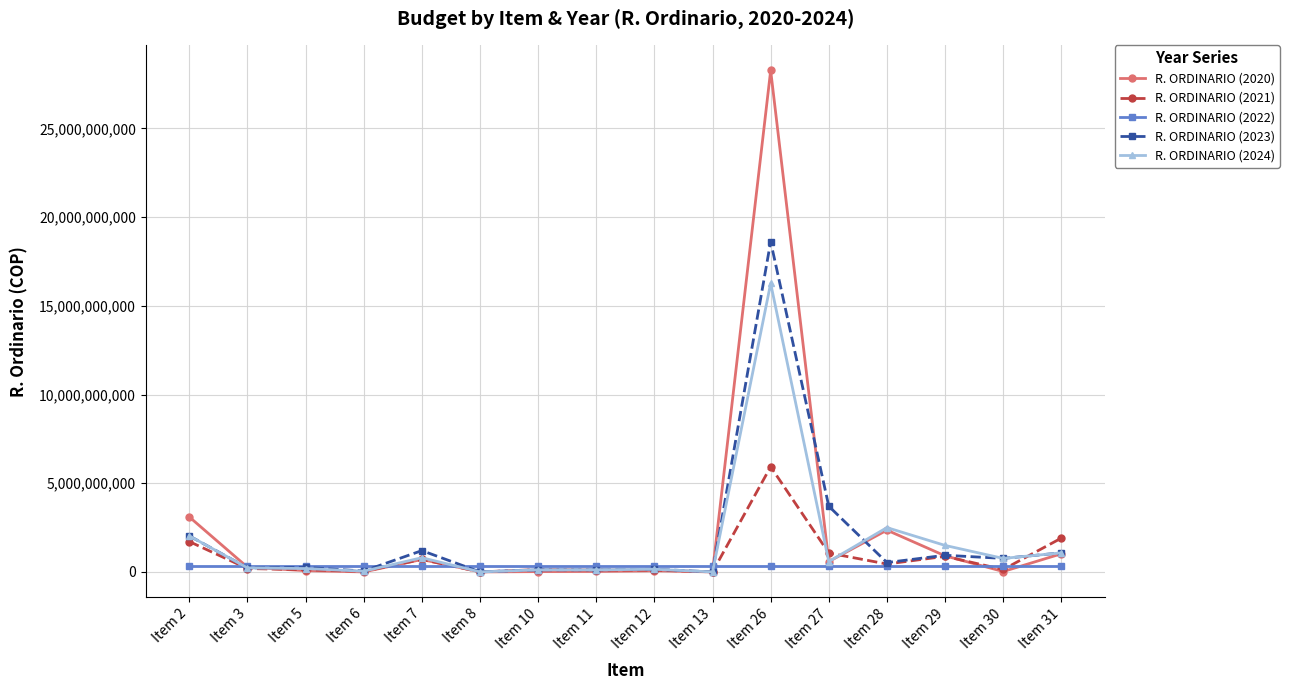

How many distinct data groups are displayed?

5